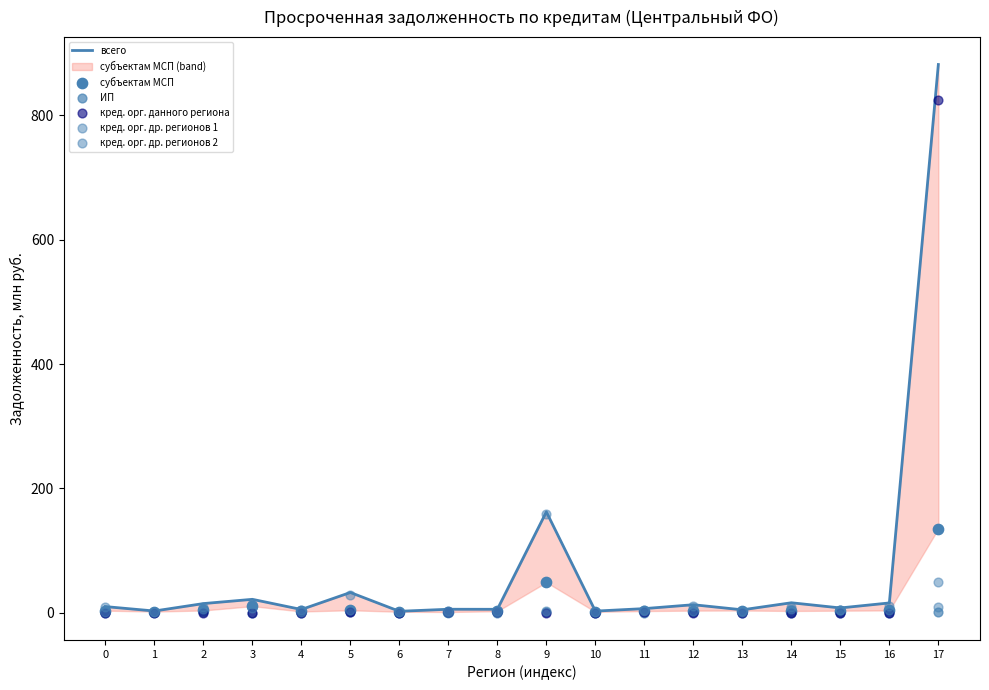

Which series has the widest spread of Y values?

всего